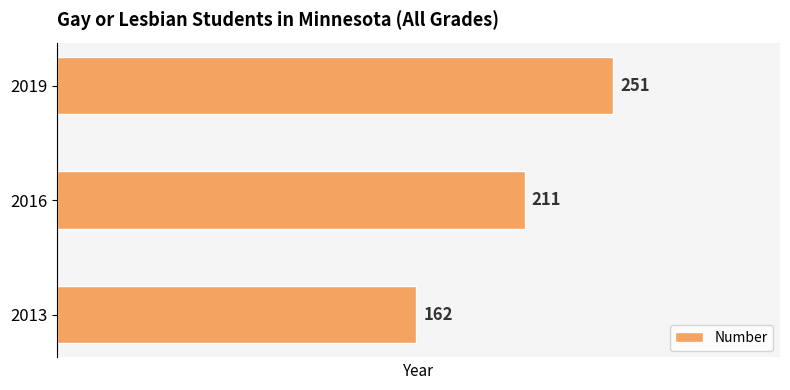

What is the change in value from 2013 to 2019?

+89